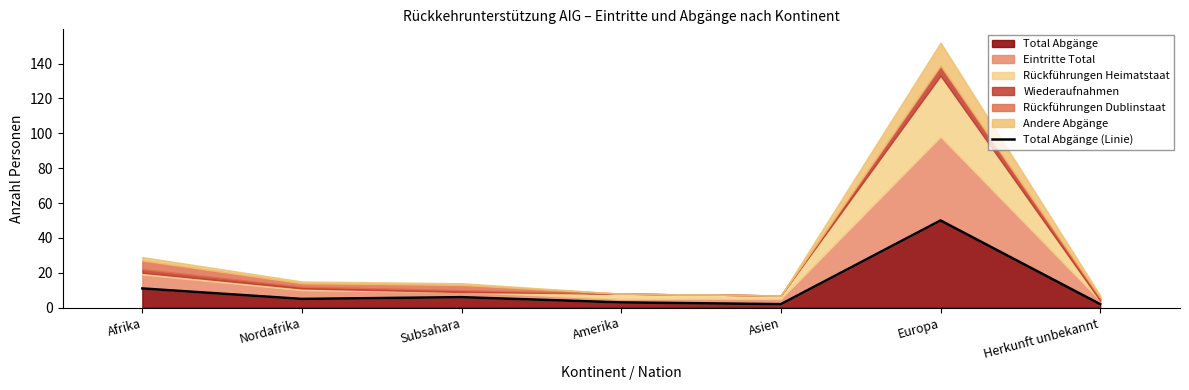

What is the minimum value shown in the chart?

2